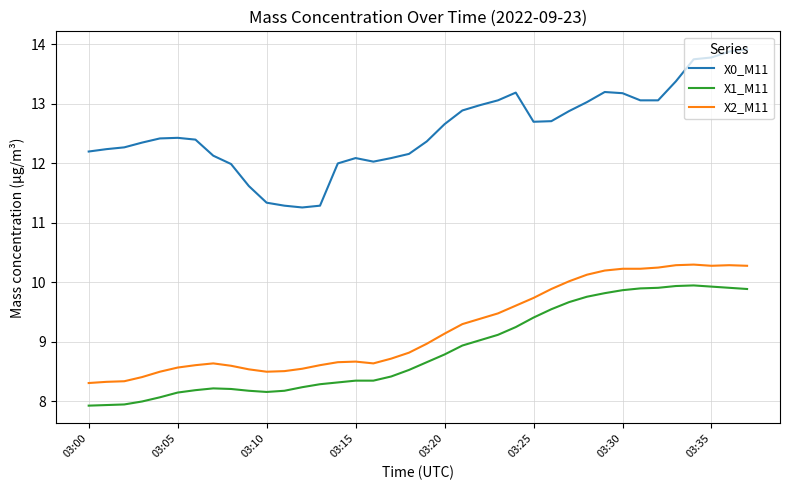

Count the number of data series in this chart.

3